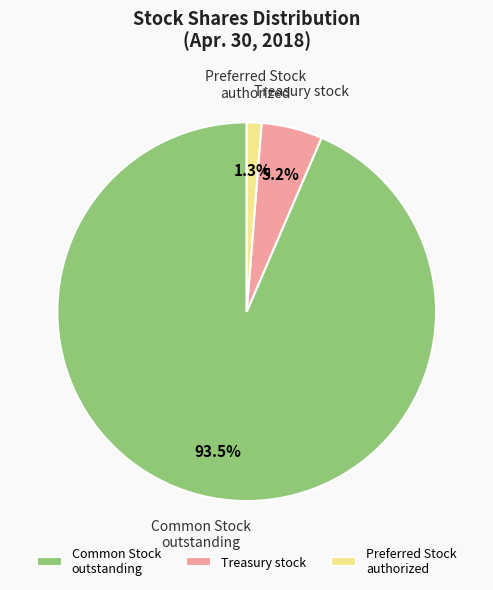

What is the majority slice?

Common Stock outstanding